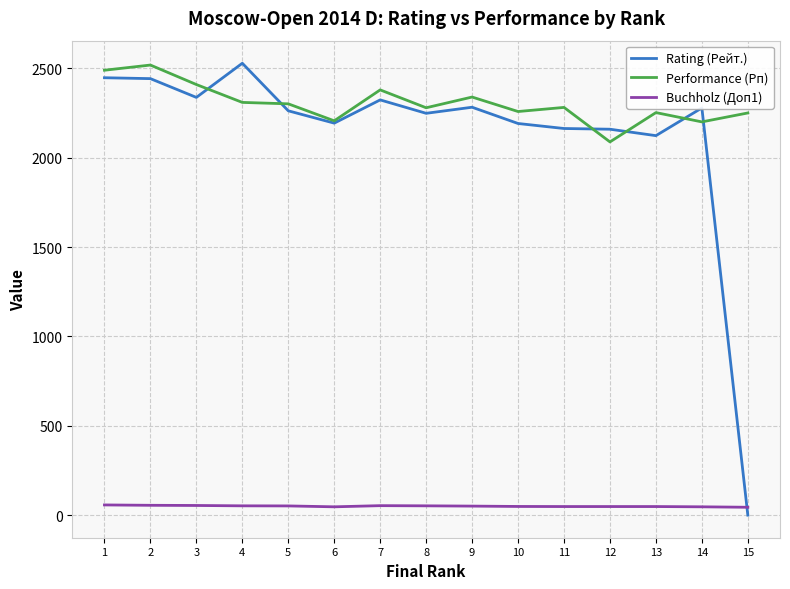

True or false: Buchholz (Доп1) and Performance (Рп) intersect in this chart.

False